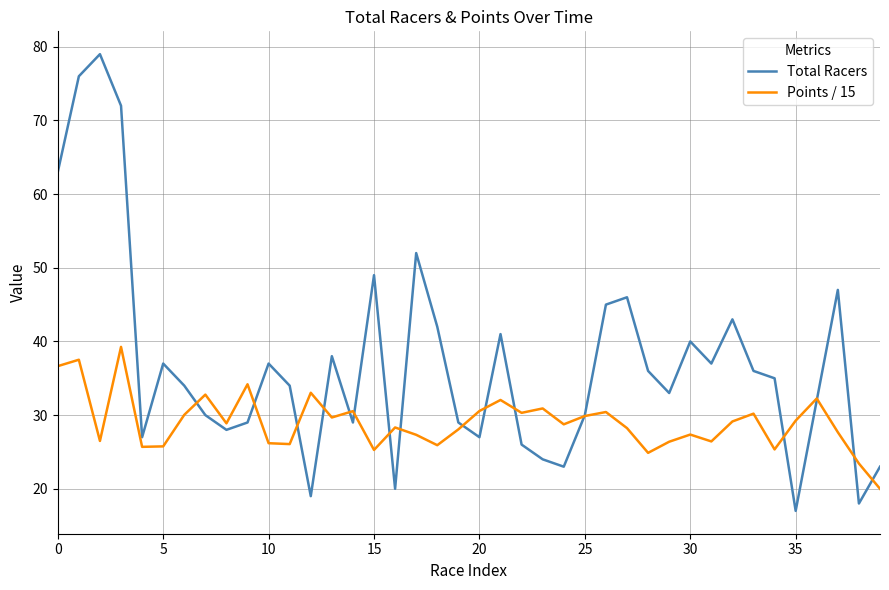

Rank the series by their maximum value, from highest to lowest.

Total Racers, Points / 15